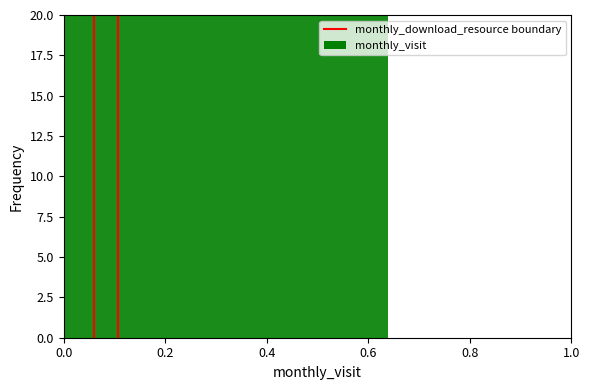

What is the maximum value shown in the chart?

1